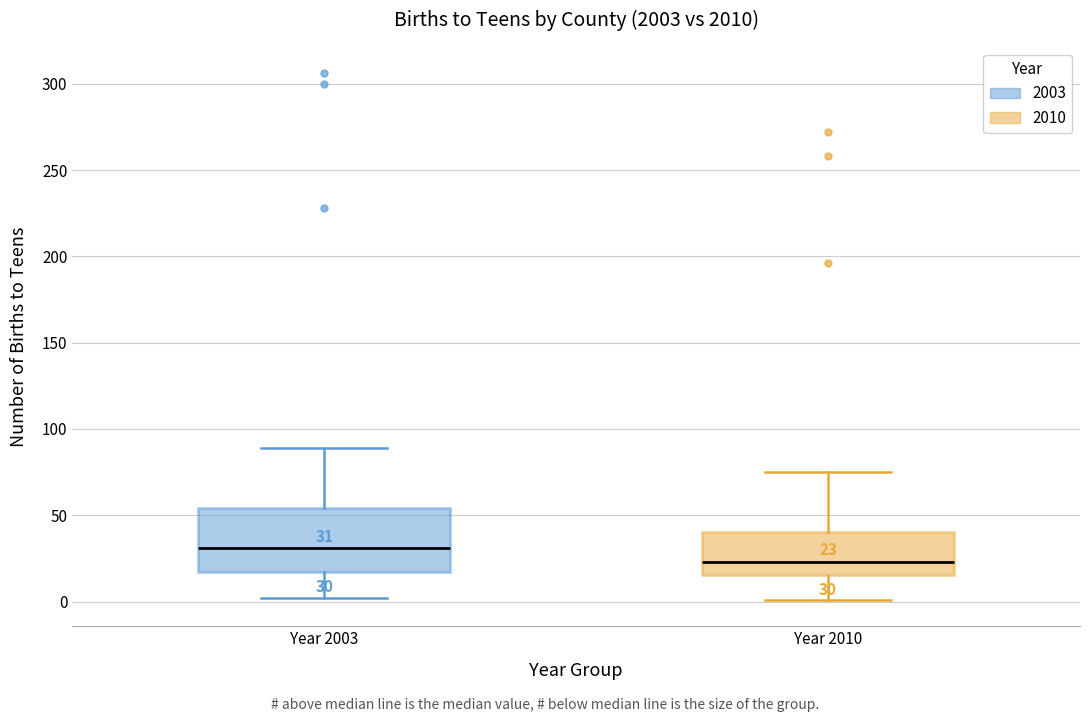

Which box has the lowest median line?

Year 2010